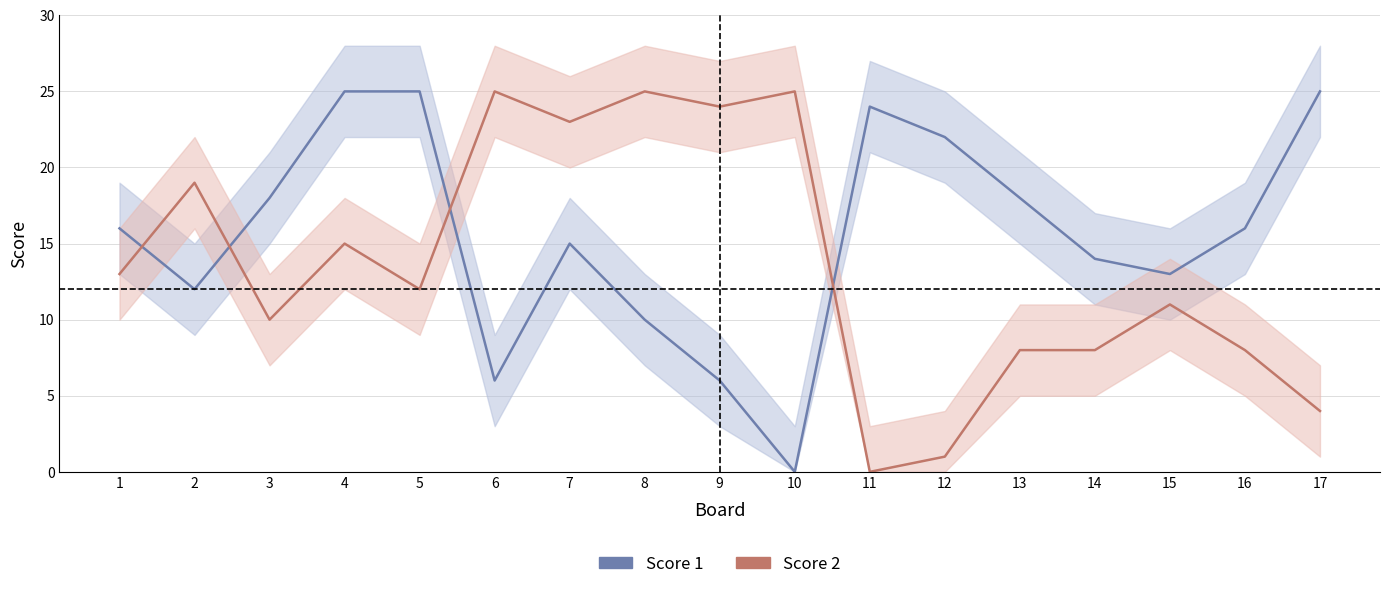

At which category is the sum across all series the highest?

4